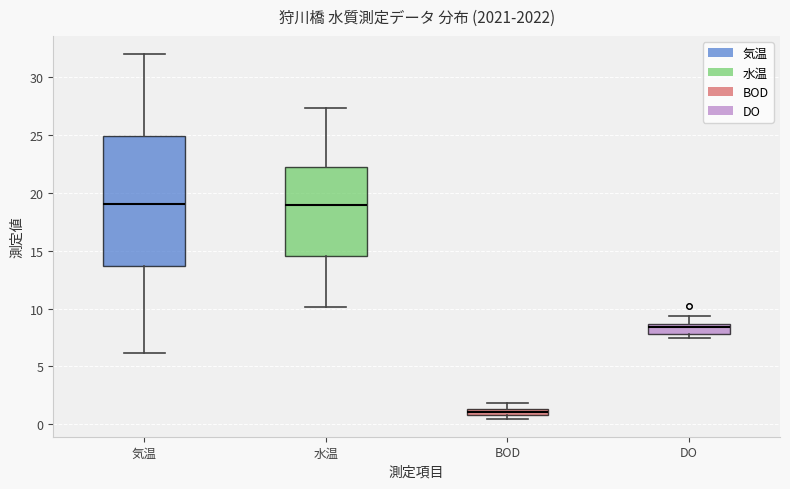

Which box's median line is the lowest?

BOD